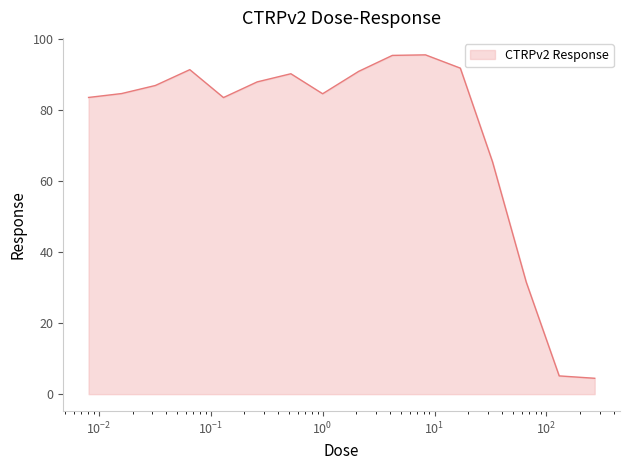

What is the minimum value shown in the chart?

4.5